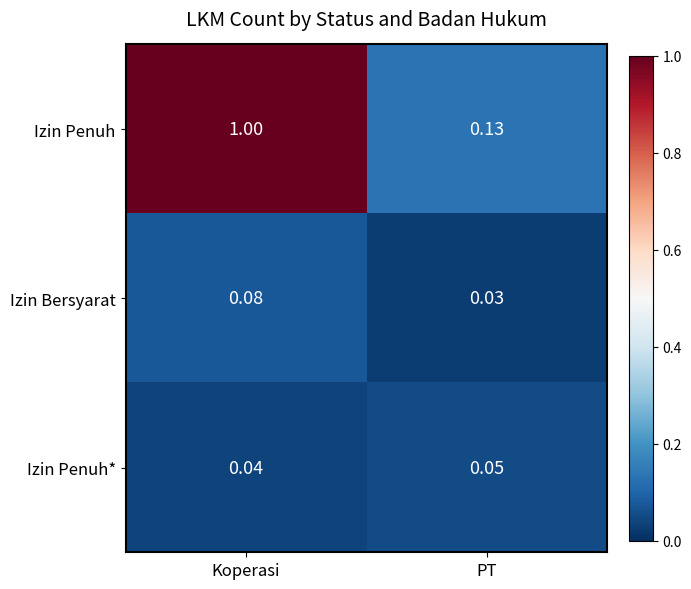

At which label is Izin Penuh closest to 0?

PT